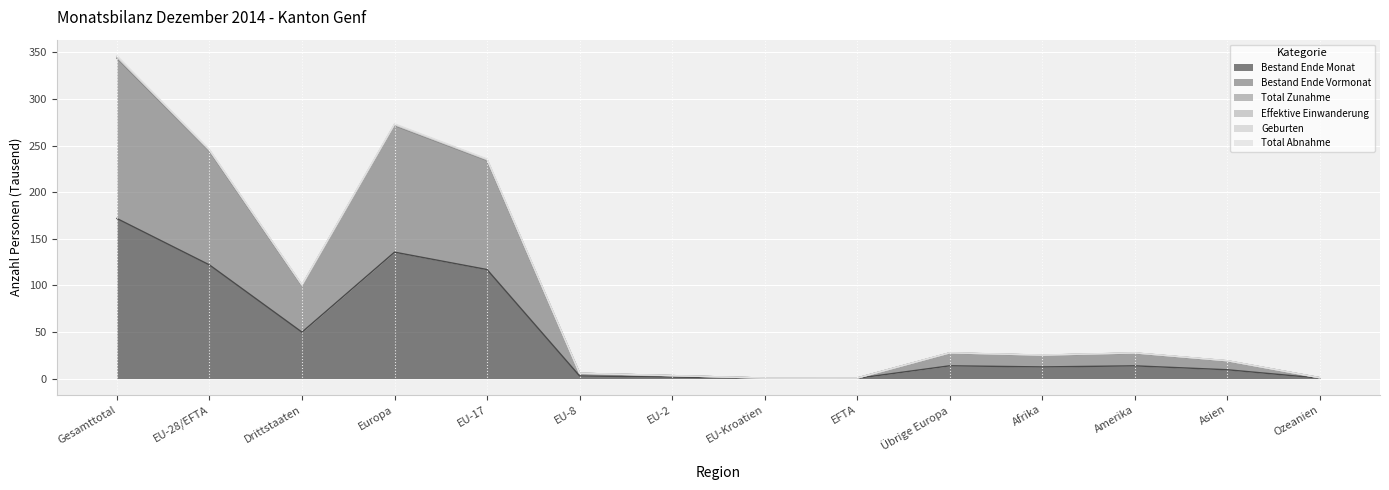

Does the chart display data point markers on the line(s)?

No